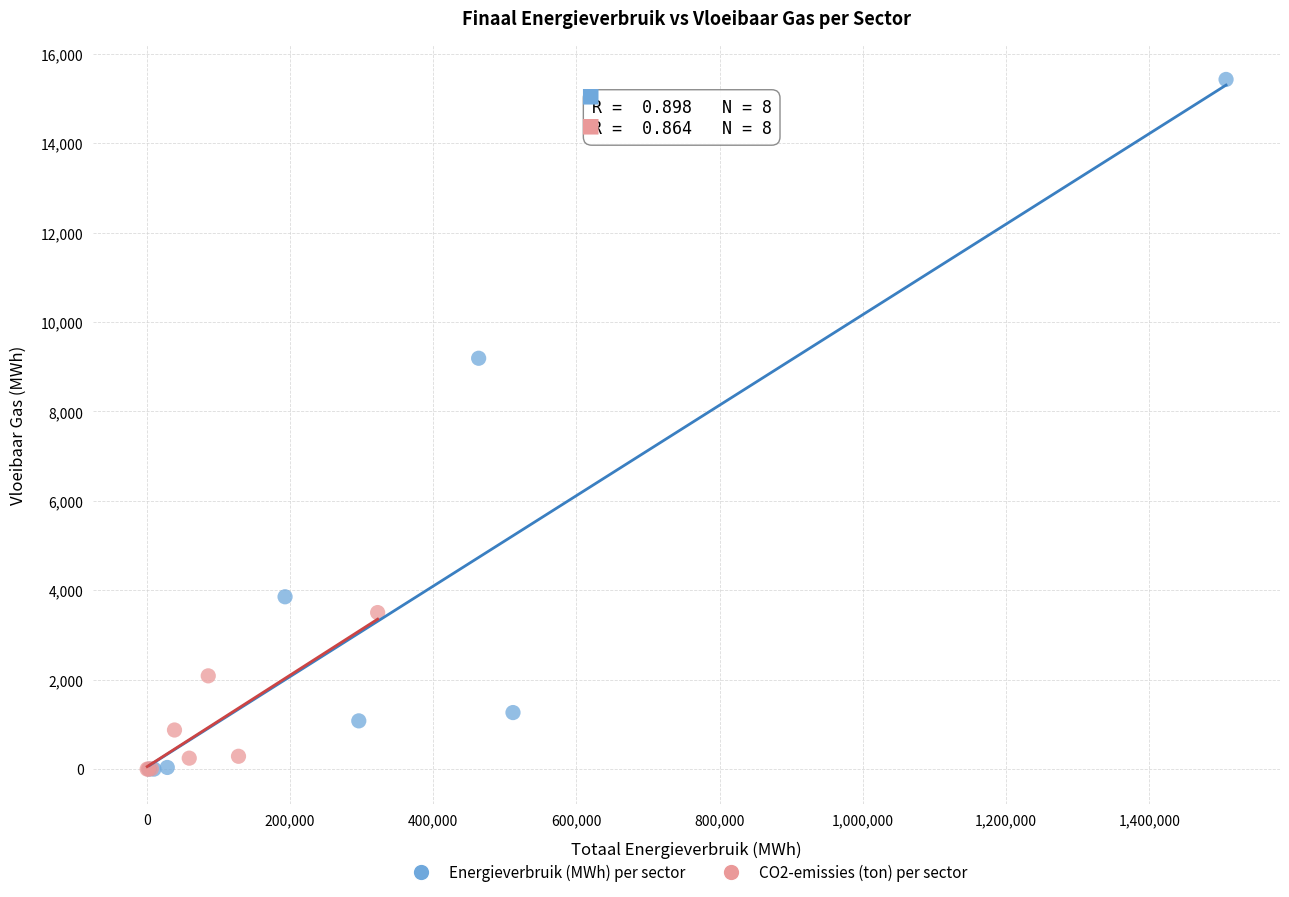

Which series contains the highest Y value?

Energieverbruik (MWh) per sector